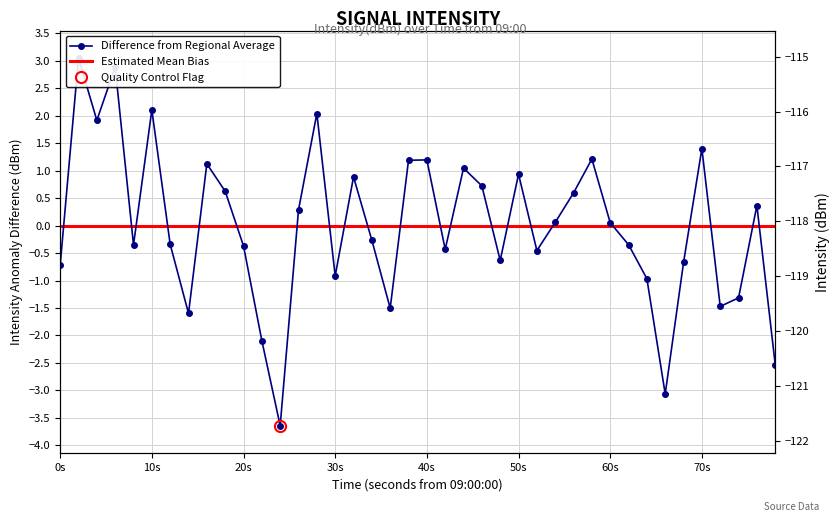

What is the value of the 16th point from the left?

-0.9